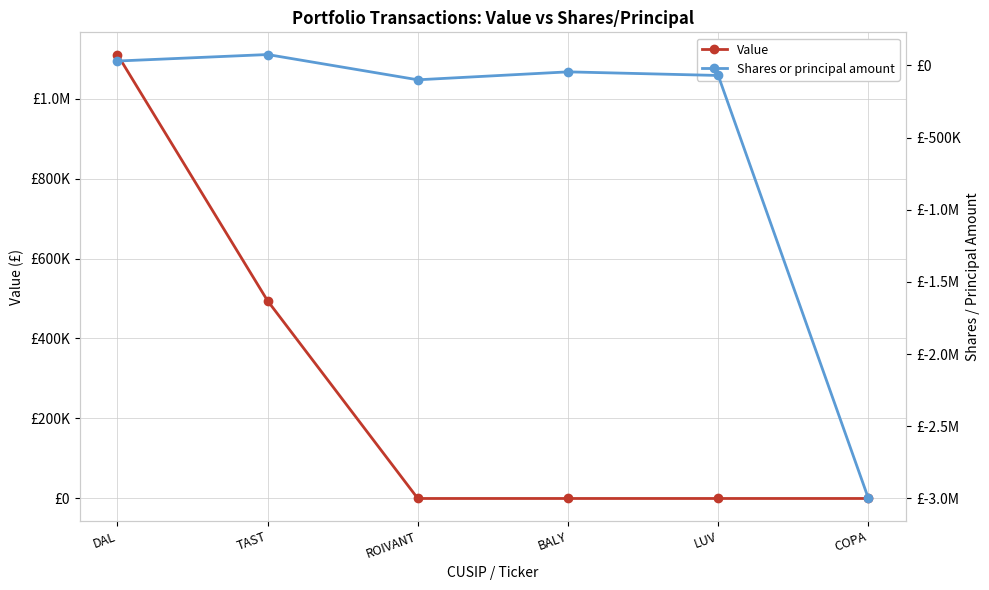

What is the label of the 6th point from the right?

DAL